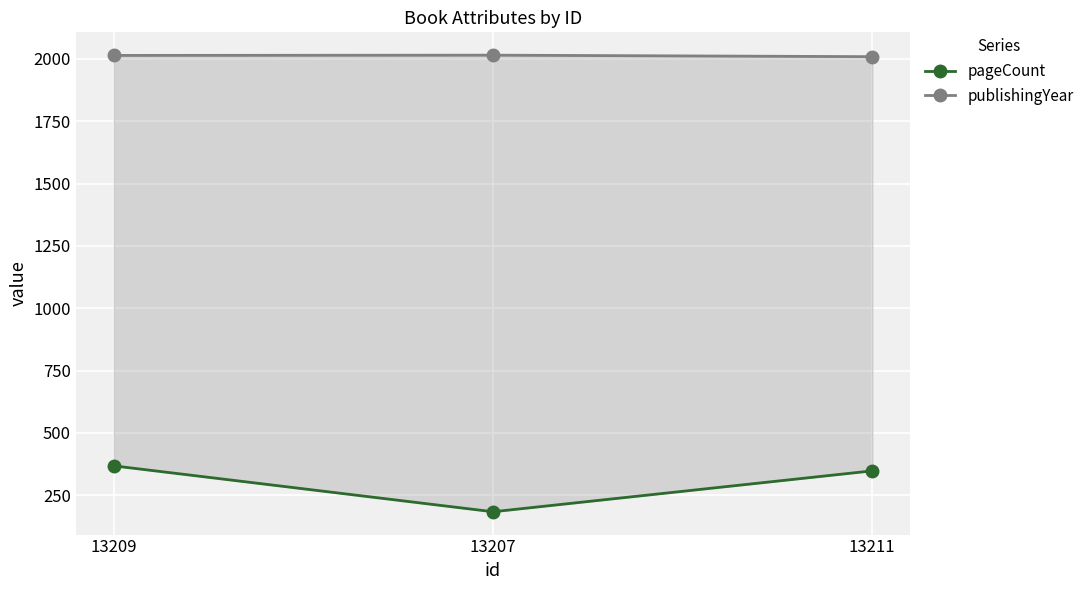

List the series in order of their peak value, highest first.

publishingYear, pageCount